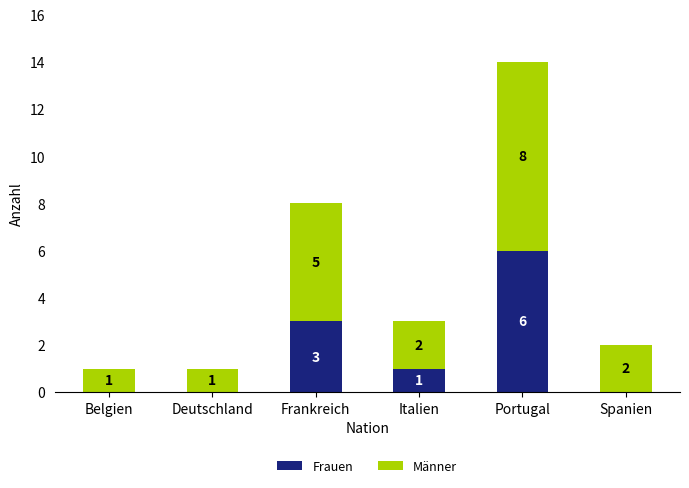

The value of Frauen at Italien is 1. True or false?

True